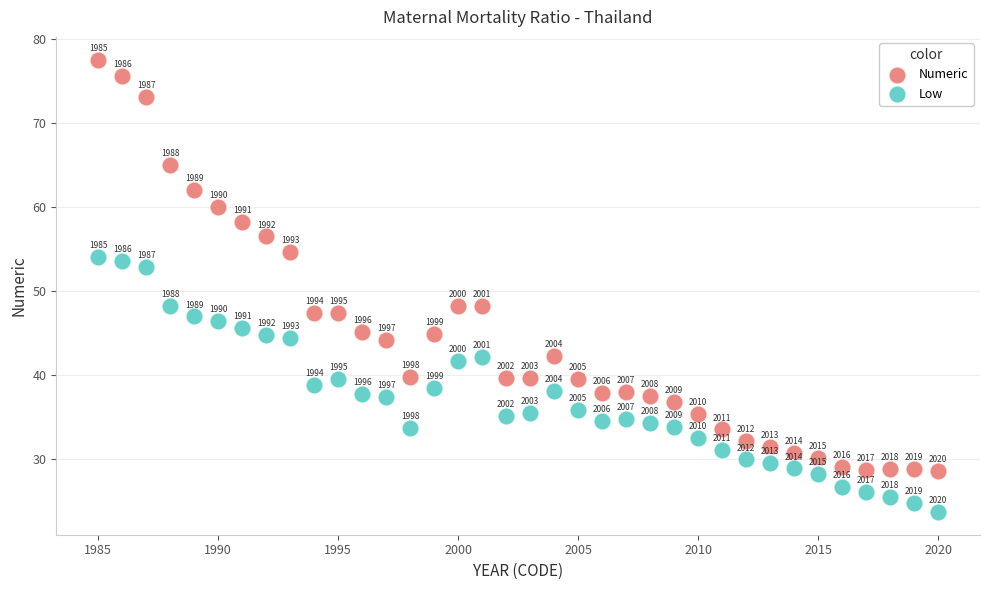

In the Low series, what Y value is closest to 38?

38.1